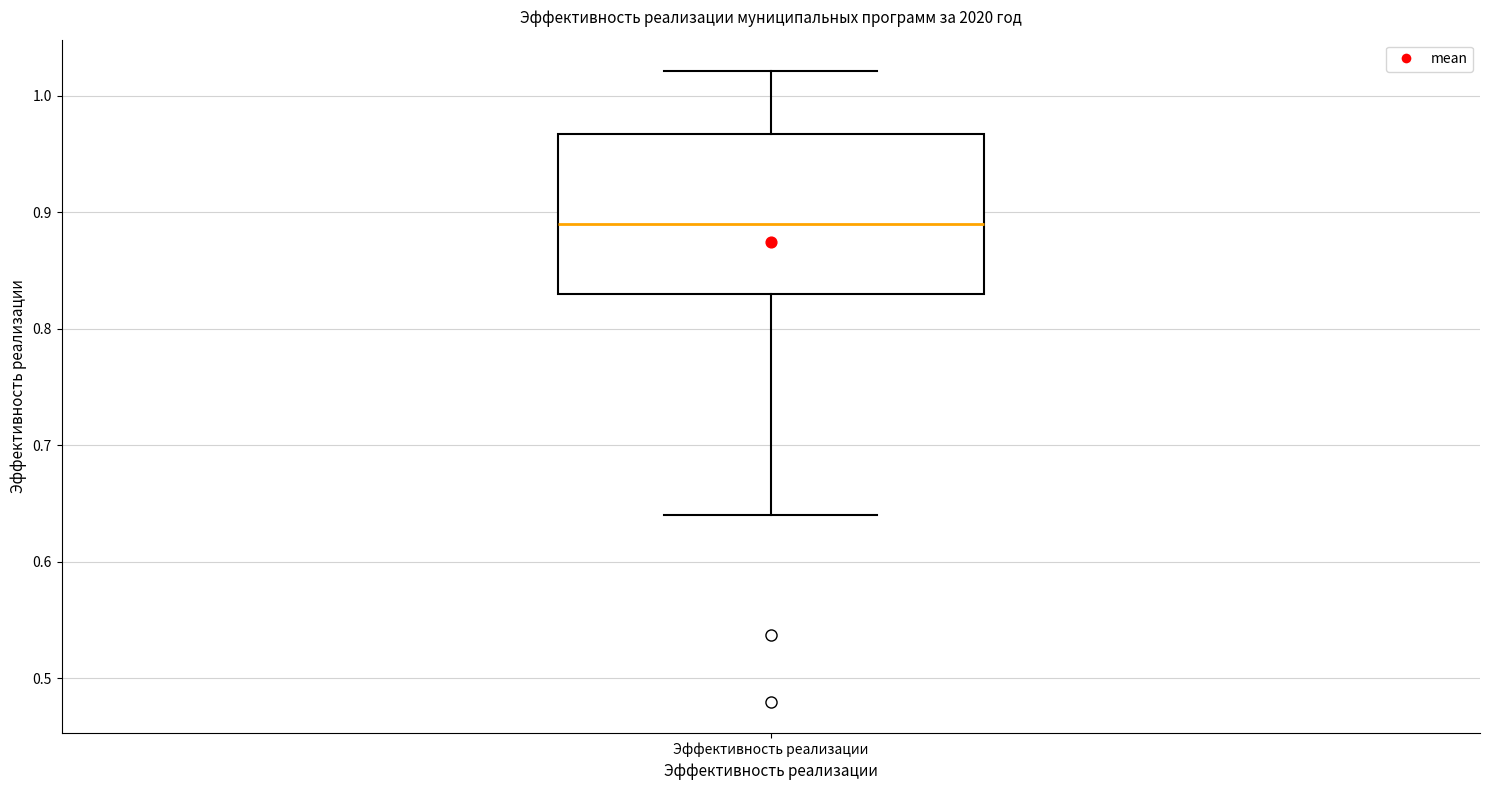

Transcribe this box plot: give where the median line is, the range the box spans, and where the two whiskers end, as read against the y-axis. The values are not printed on the chart, so give them approximately, as read against the axis.

median 0.89, box 0.83 to 0.97, whiskers 0.64 to 1.02